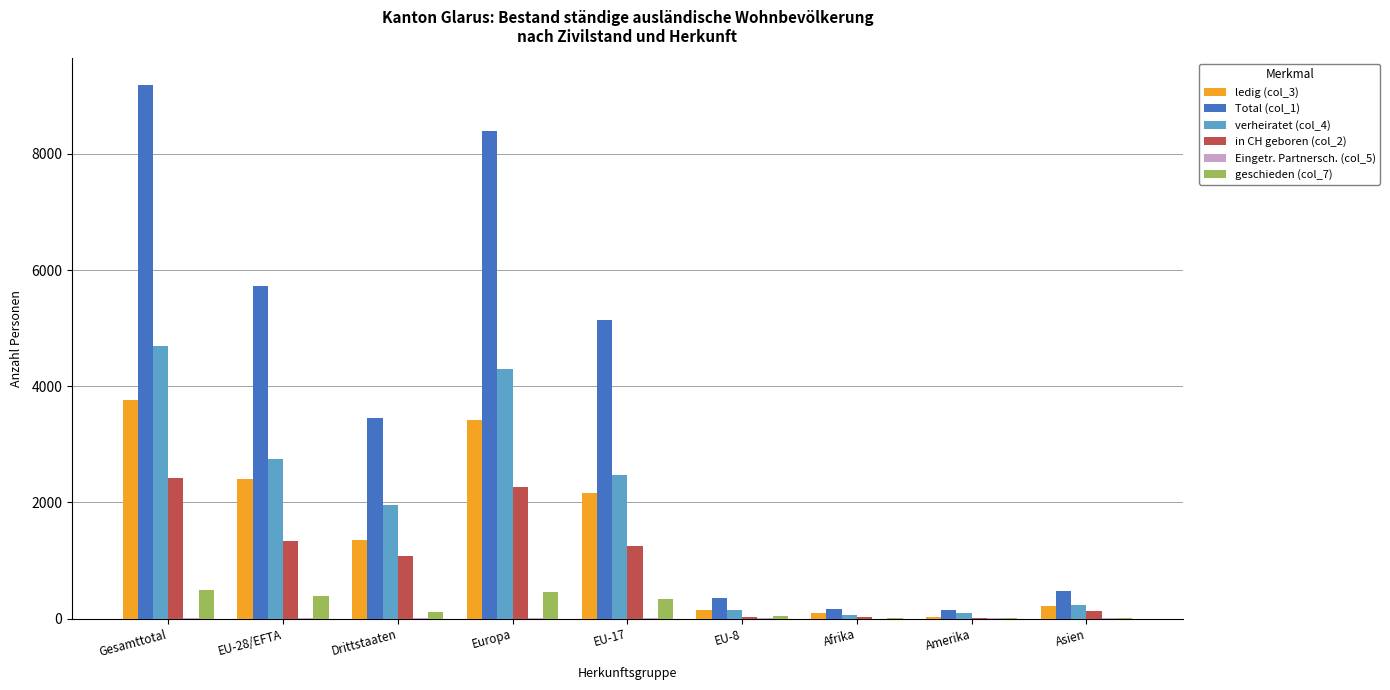

What is the spread (max minus min) of values at EU-28/EFTA?

5717